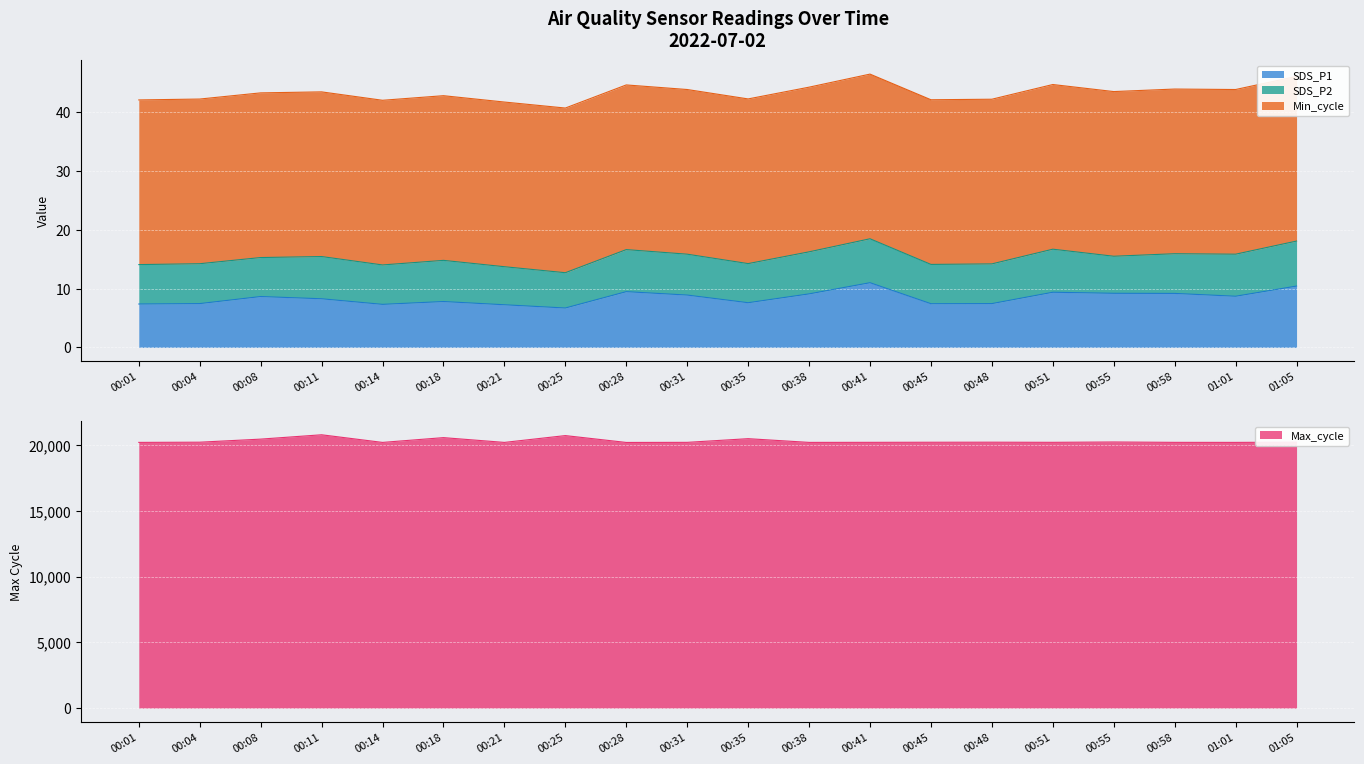

At which category does Max_cycle reach its first local peak?

00:11